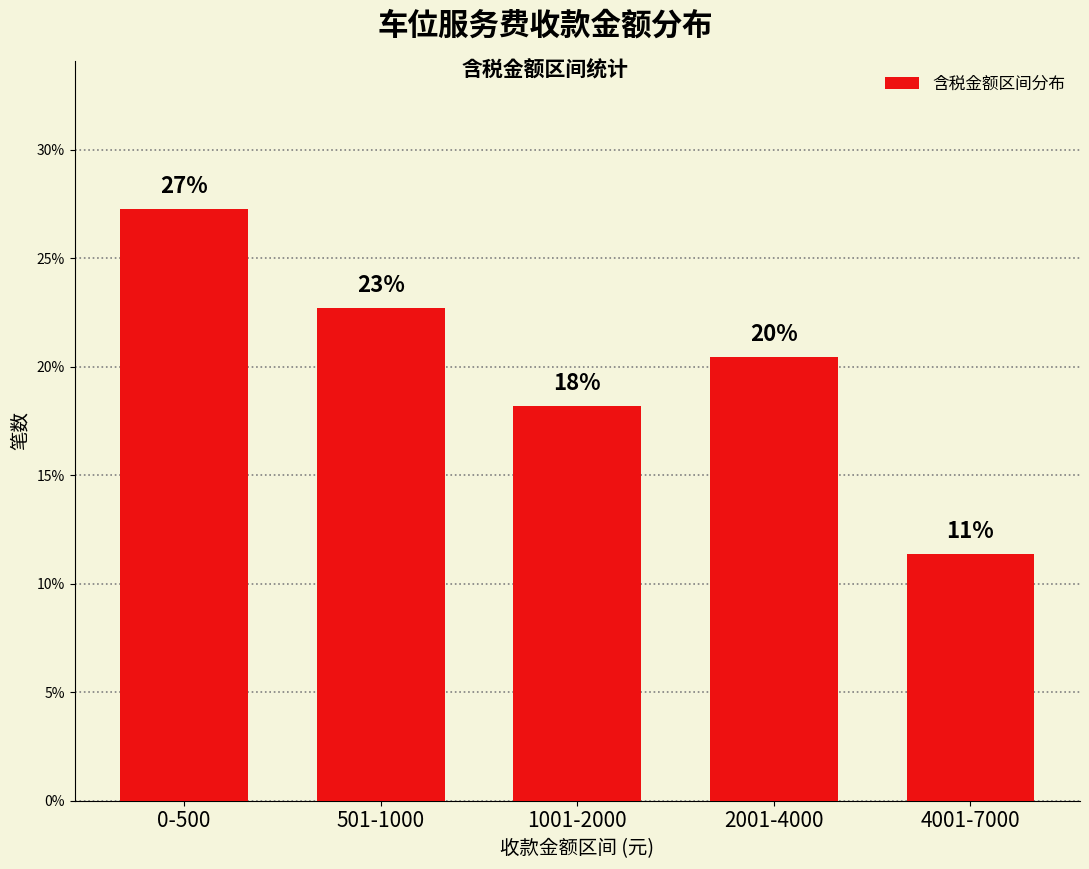

The value at 501-1000 is 34.6. True or false?

False